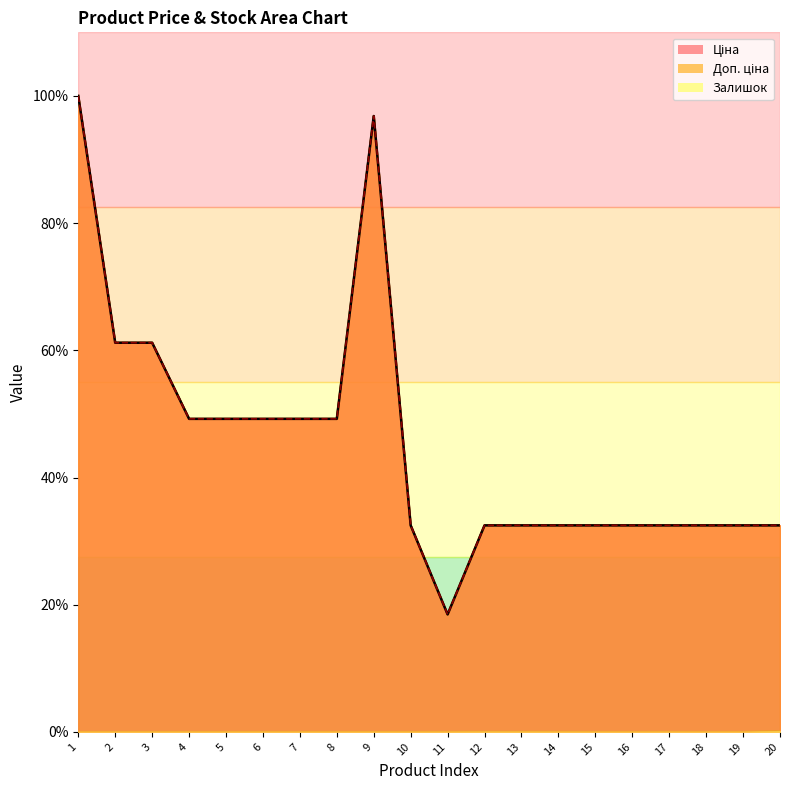

What is the difference between the maximum and second lowest values in the Ціна series?

67.5